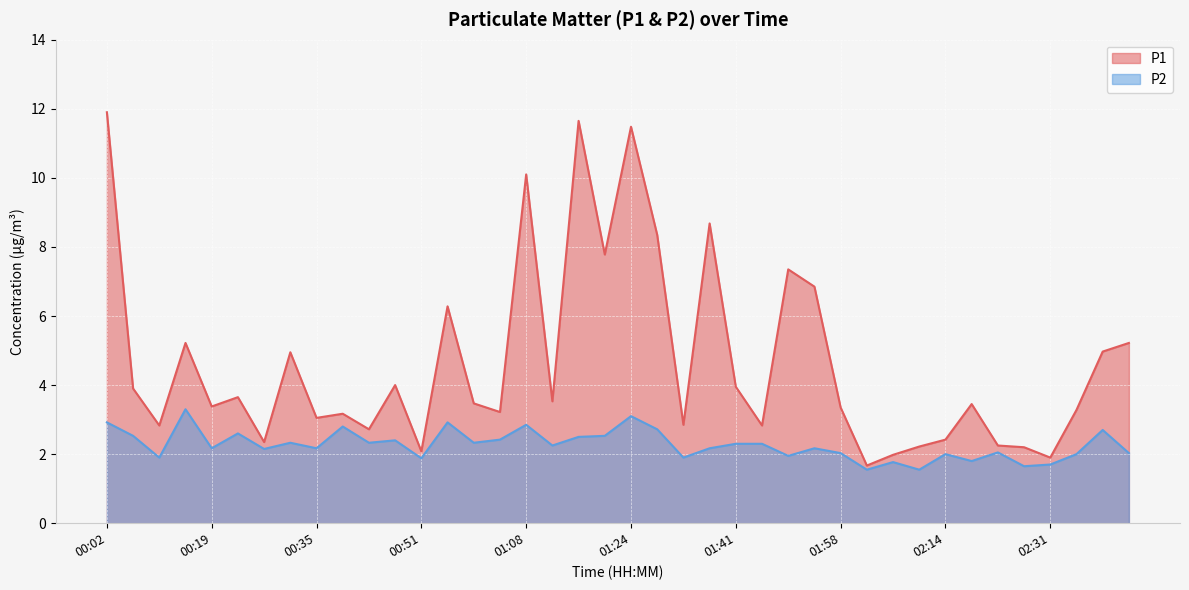

What are all the series names shown in the legend?

P1, P2